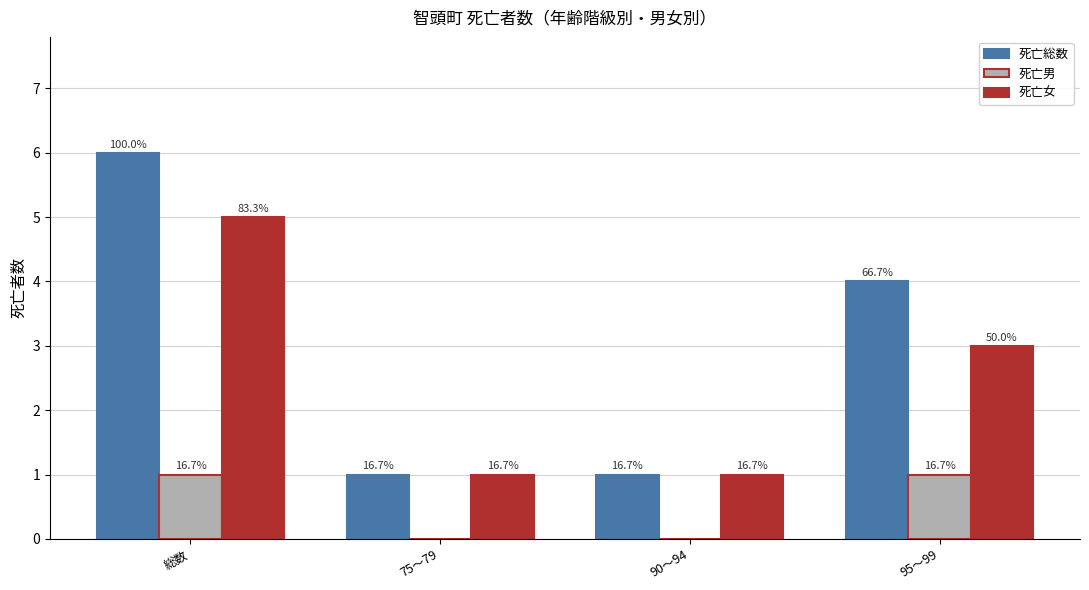

Which has a higher value, 総数 or 95～99?

総数